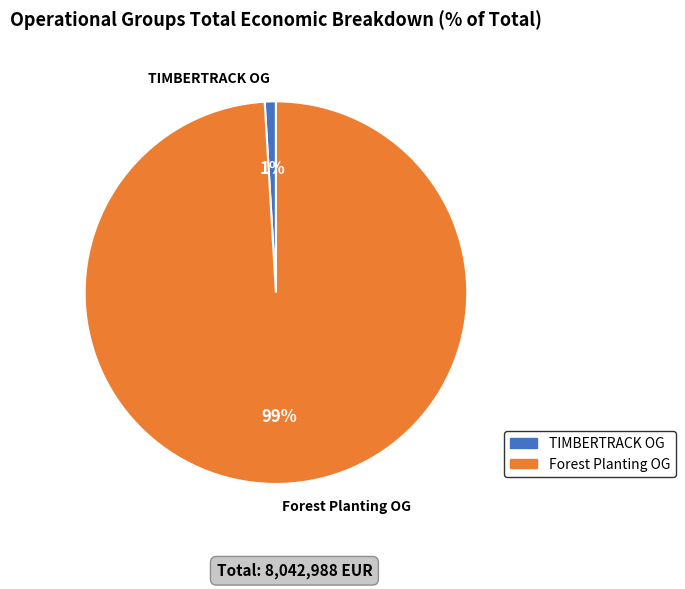

Is there a majority slice in this chart?

Yes